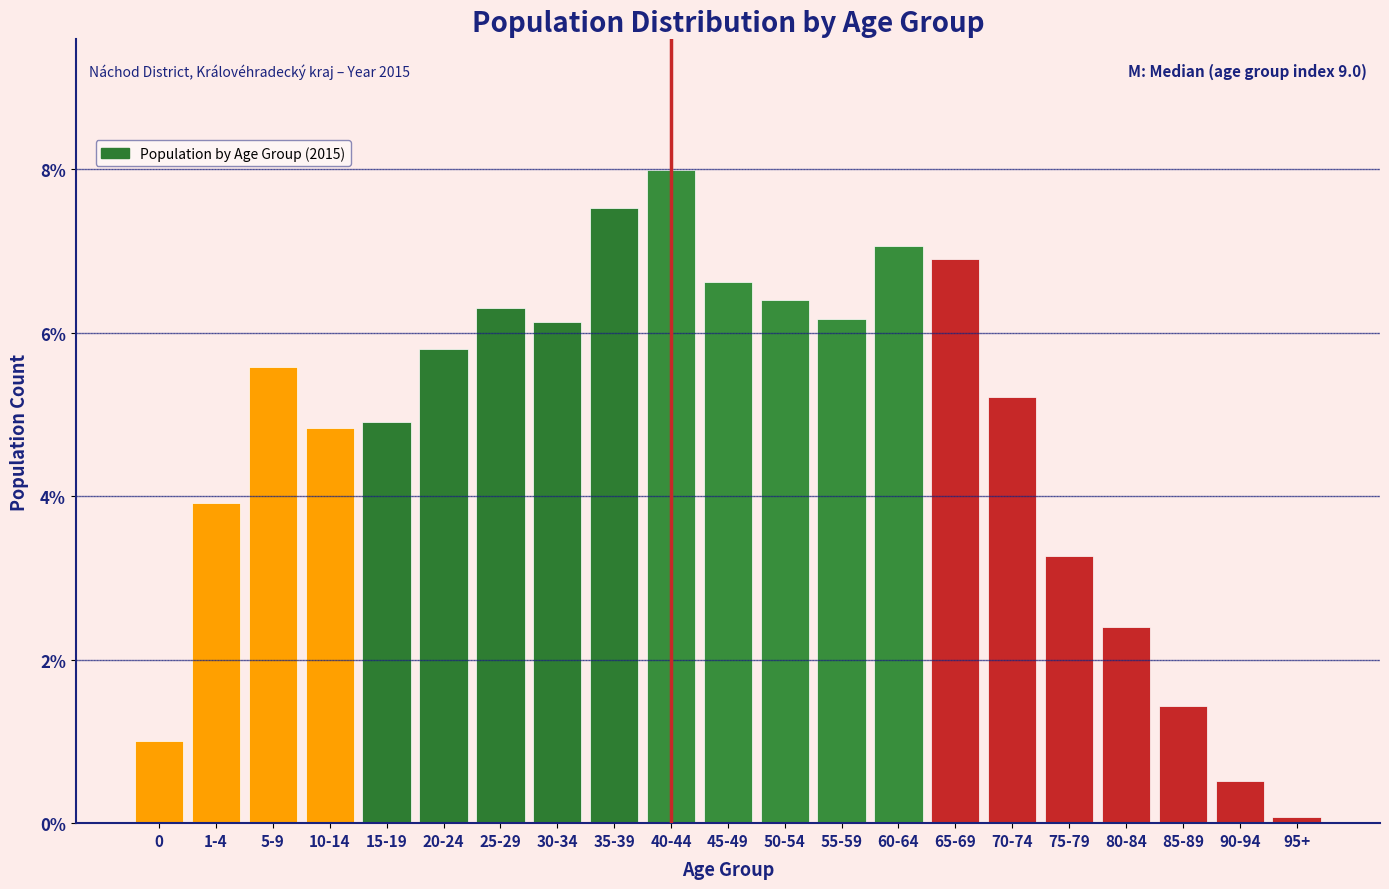

What is the sum of the values at 35-39 and 10-14?

12.4